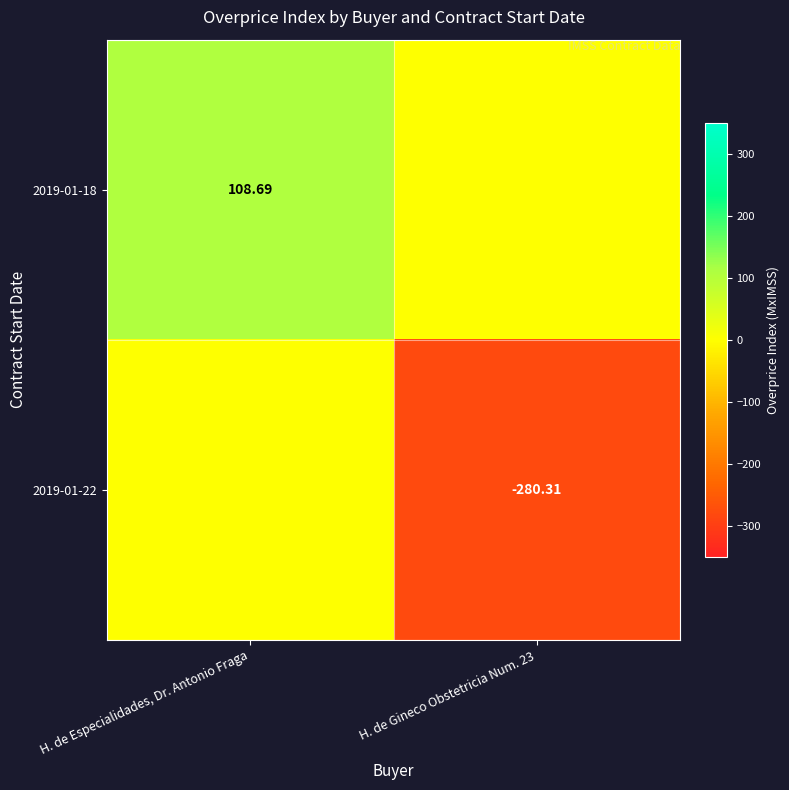

The 2019-01-18 series shows 108.7 at H. de Especialidades, Dr. Antonio Fraga. True or false?

True